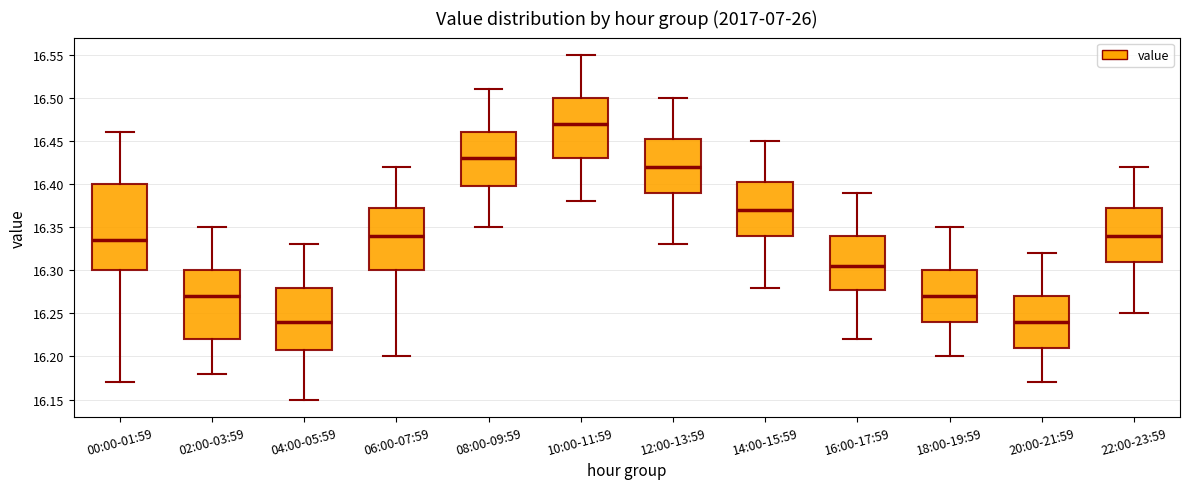

Reading left to right, transcribe this box plot: for each box, give where its median line is, the range the box spans, and where its two whiskers end, as read against the y-axis. The values are not printed on the chart, so give them approximately, as read against the axis.

00:00-01:59: median 16.335, box 16.300 to 16.400, whiskers 16.170 to 16.460
02:00-03:59: median 16.270, box 16.220 to 16.300, whiskers 16.180 to 16.350
04:00-05:59: median 16.240, box 16.210 to 16.280, whiskers 16.150 to 16.330
06:00-07:59: median 16.340, box 16.300 to 16.375, whiskers 16.200 to 16.420
08:00-09:59: median 16.430, box 16.400 to 16.460, whiskers 16.350 to 16.510
10:00-11:59: median 16.470, box 16.430 to 16.500, whiskers 16.380 to 16.550
12:00-13:59: median 16.420, box 16.390 to 16.455, whiskers 16.330 to 16.500
14:00-15:59: median 16.370, box 16.340 to 16.405, whiskers 16.280 to 16.450
16:00-17:59: median 16.305, box 16.280 to 16.340, whiskers 16.220 to 16.390
18:00-19:59: median 16.270, box 16.240 to 16.300, whiskers 16.200 to 16.350
20:00-21:59: median 16.240, box 16.210 to 16.270, whiskers 16.170 to 16.320
22:00-23:59: median 16.340, box 16.310 to 16.375, whiskers 16.250 to 16.420